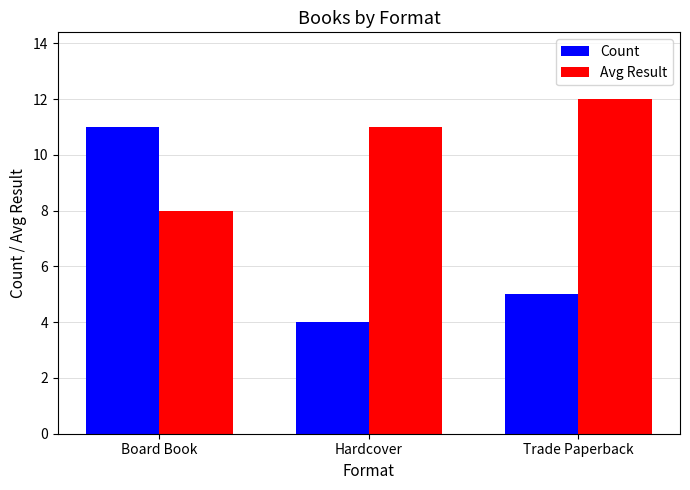

How many bars are there in each group?

2